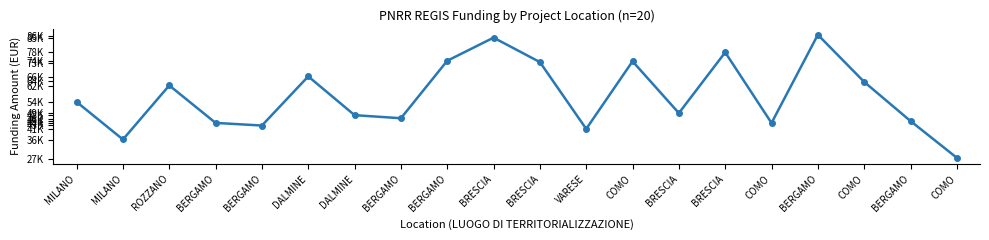

Where is the data nearest to the value 56856?

MILANO